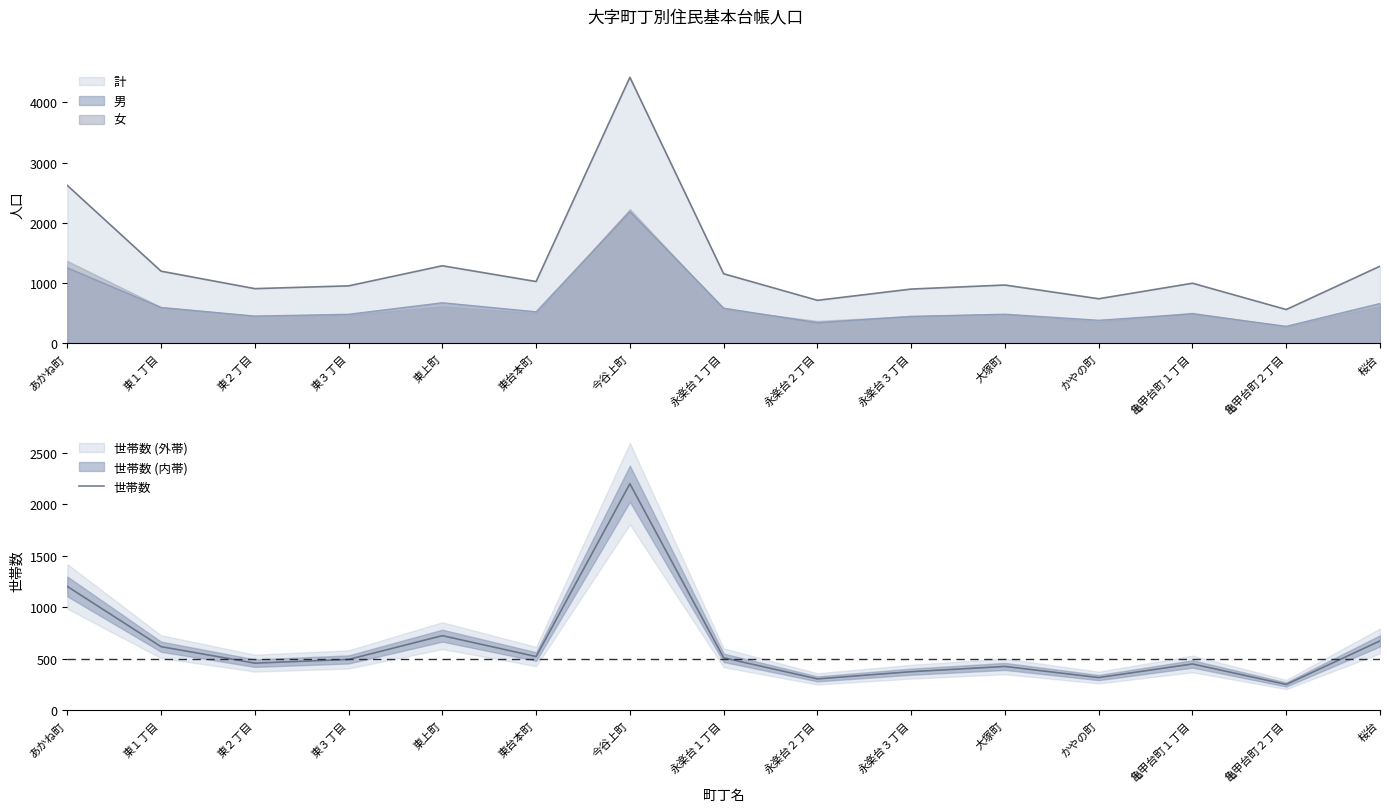

How many lines are shown in the chart?

1